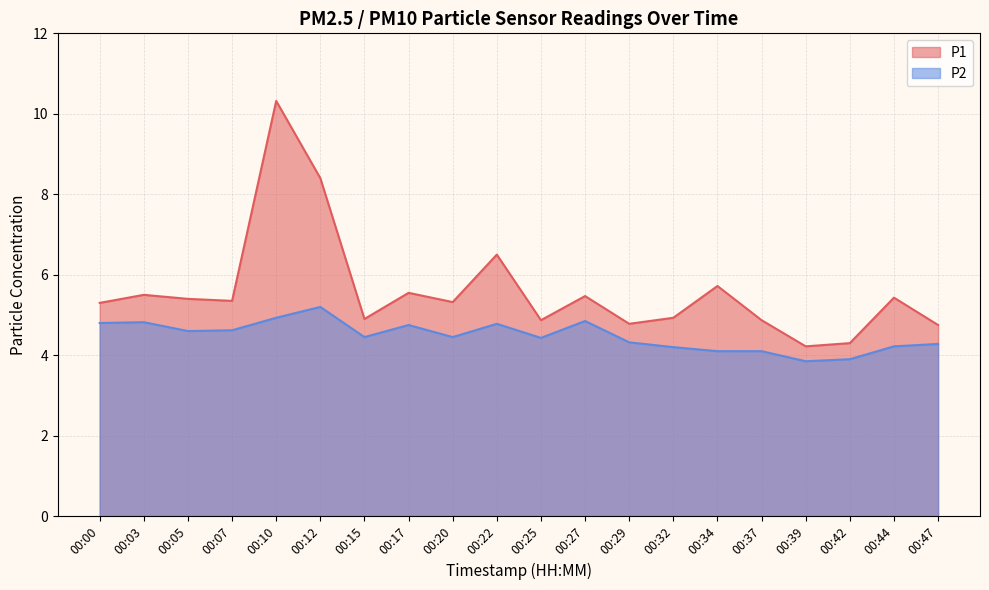

At which category does P1 reach its first local valley?

00:07